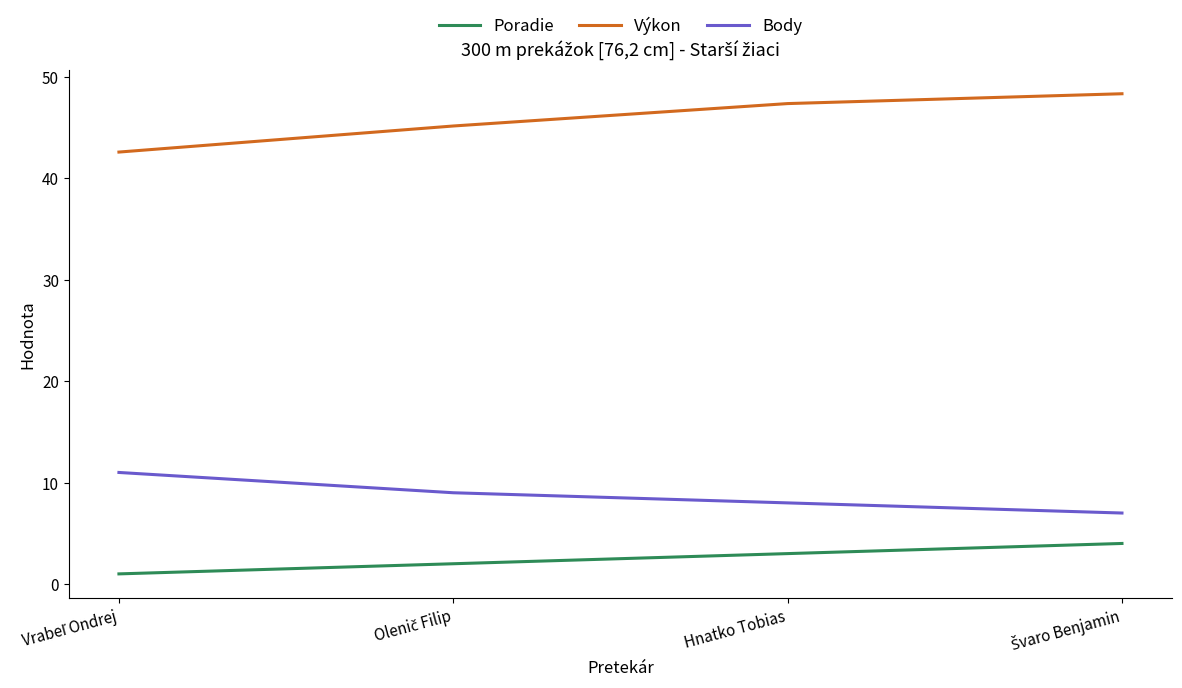

At Hnatko Tobias, list the series in order from largest to smallest.

Výkon, Body, Poradie